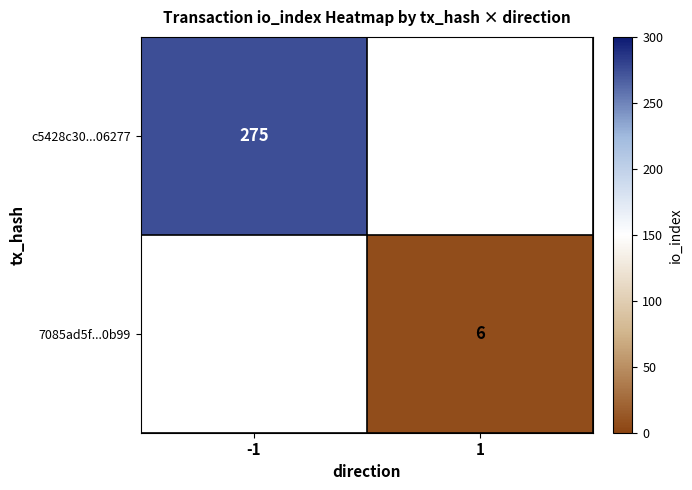

True or false: c5428c30...06277 has a value of 275 at -1.

True